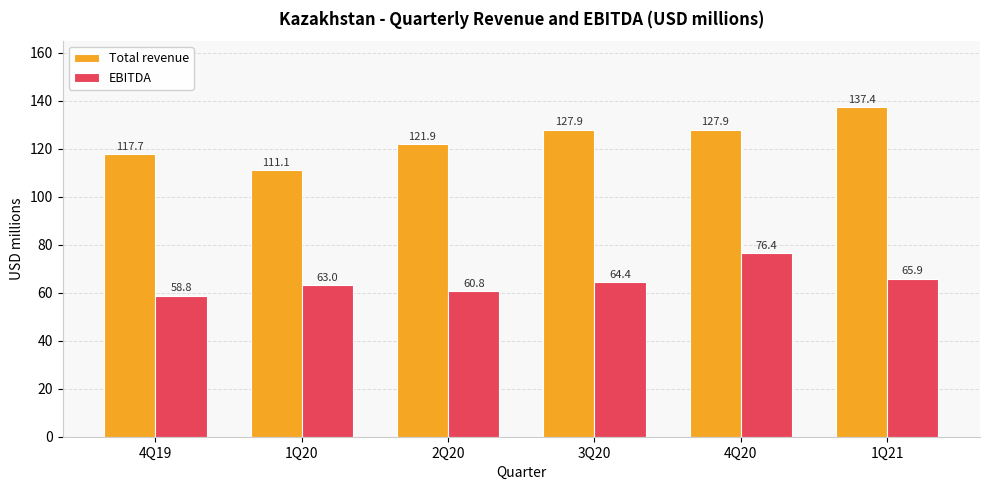

What is the minimum value for Total revenue?

111.1